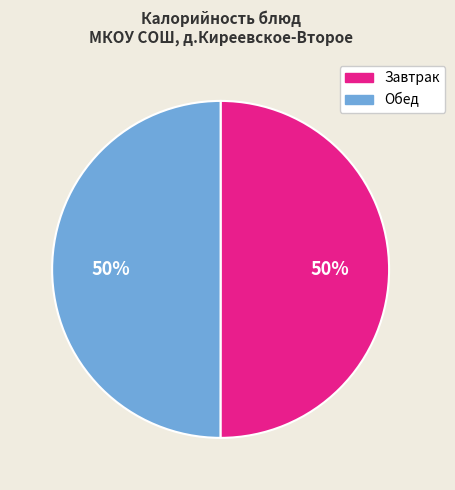

To the nearest percent, what is the average slice percentage?

50%